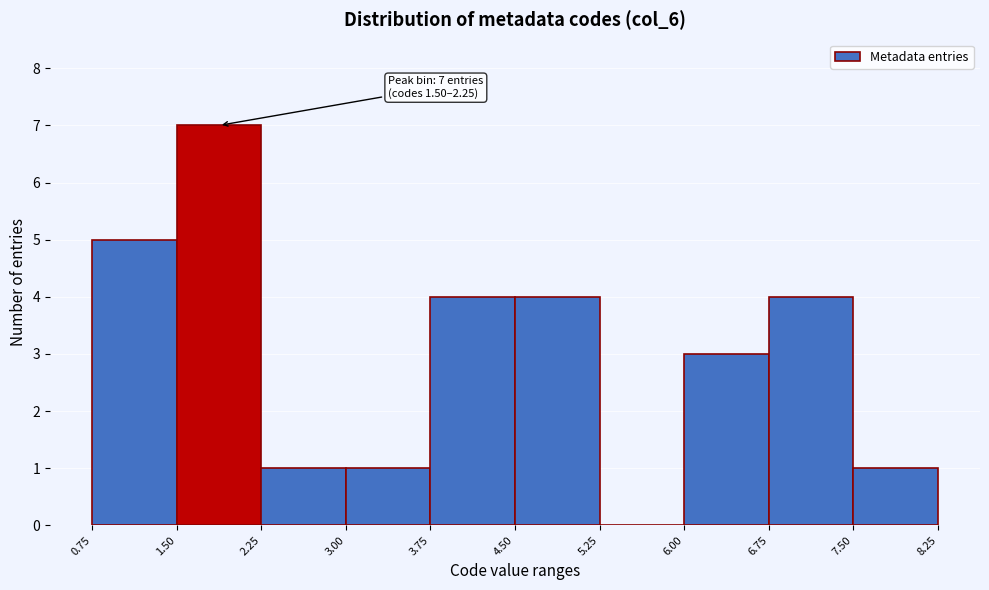

Over which range of the x-axis is the bar tallest?

1.50 to 2.25